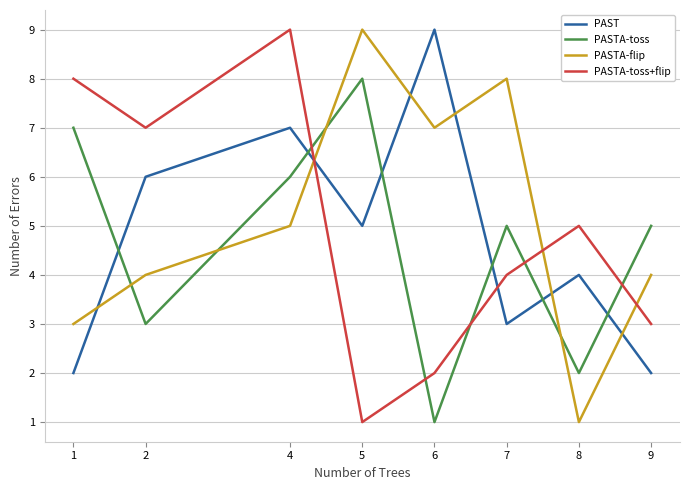

How many PASTA-toss+flip values are between 3 and 8?

5